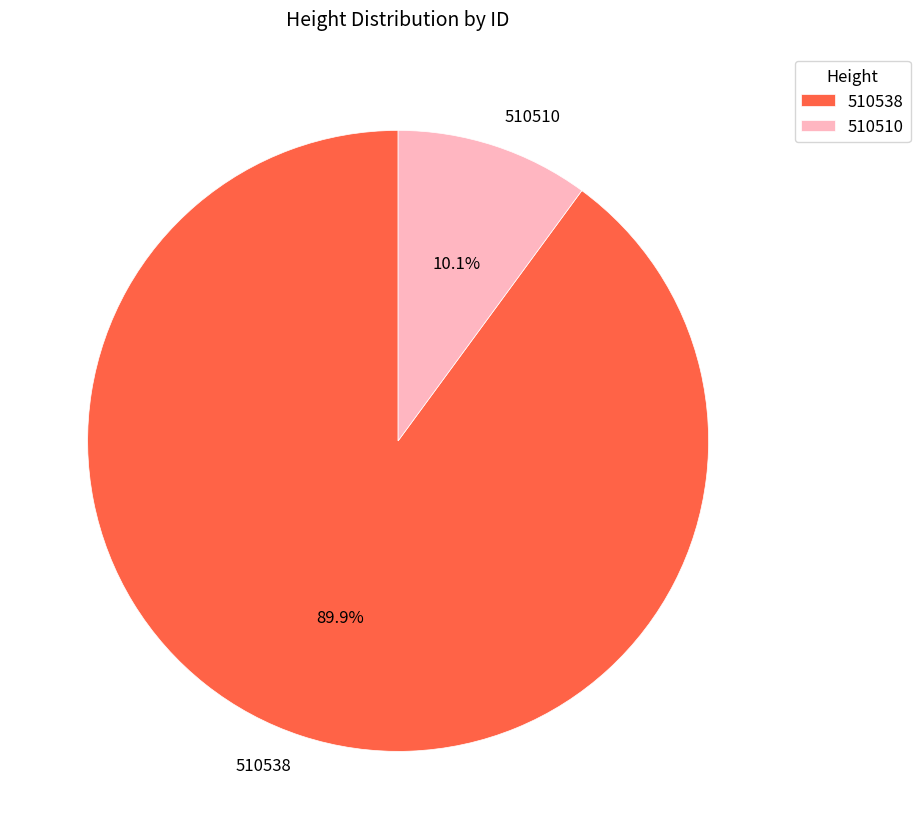

True or false: 510510 accounts for 10% of the total.

True